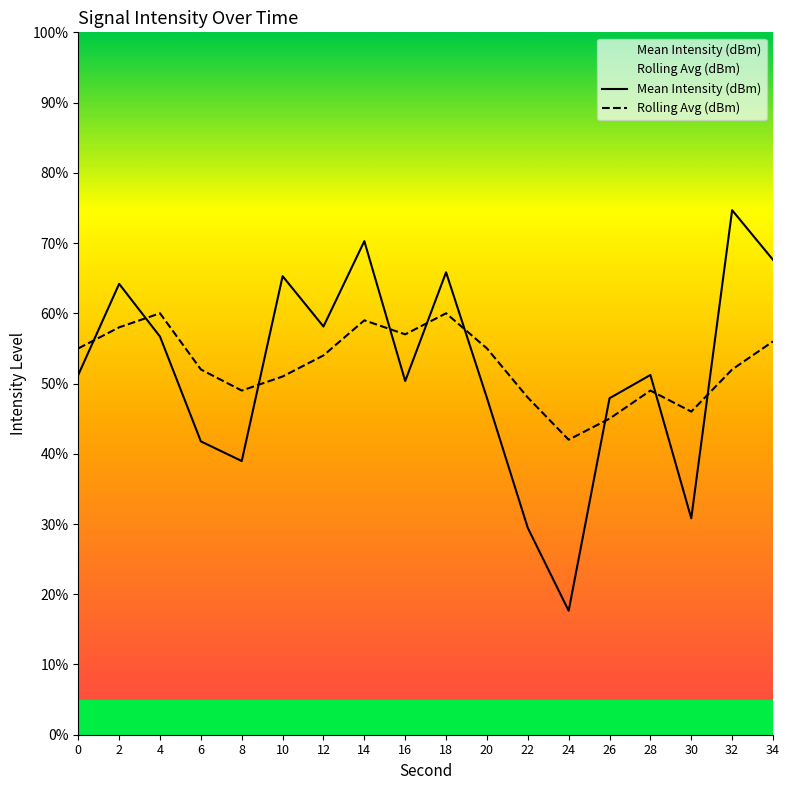

Count the number of data series in this chart.

2